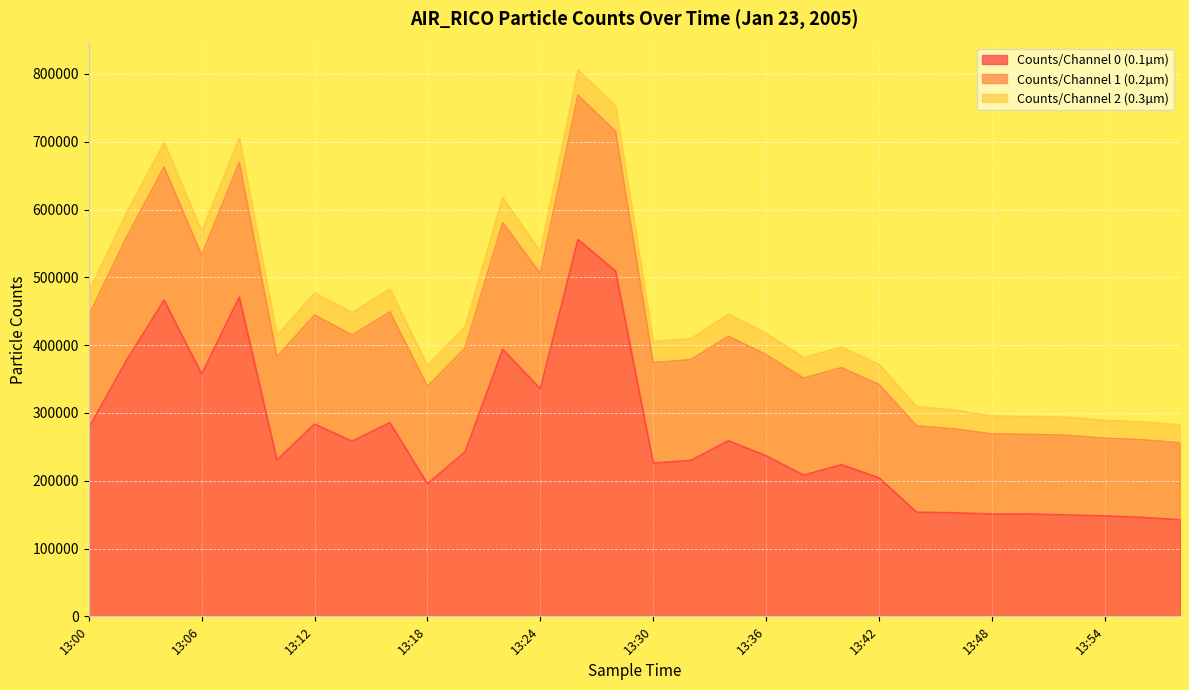

What is the maximum value for Counts/Channel 0 (0.1µm)?

555767